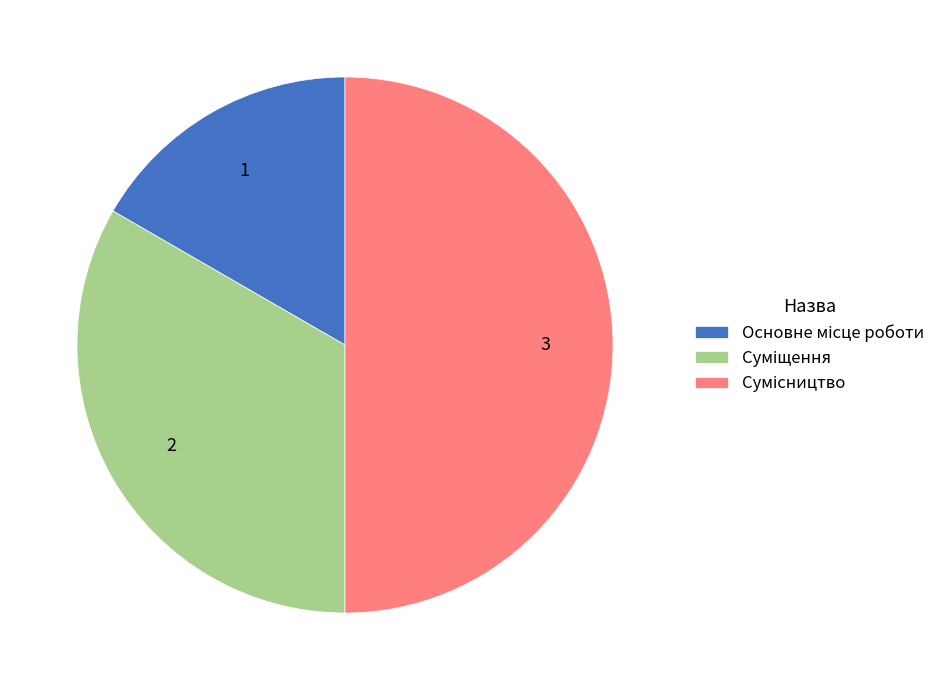

Between Основне місце роботи and Суміщення, which is larger?

Суміщення